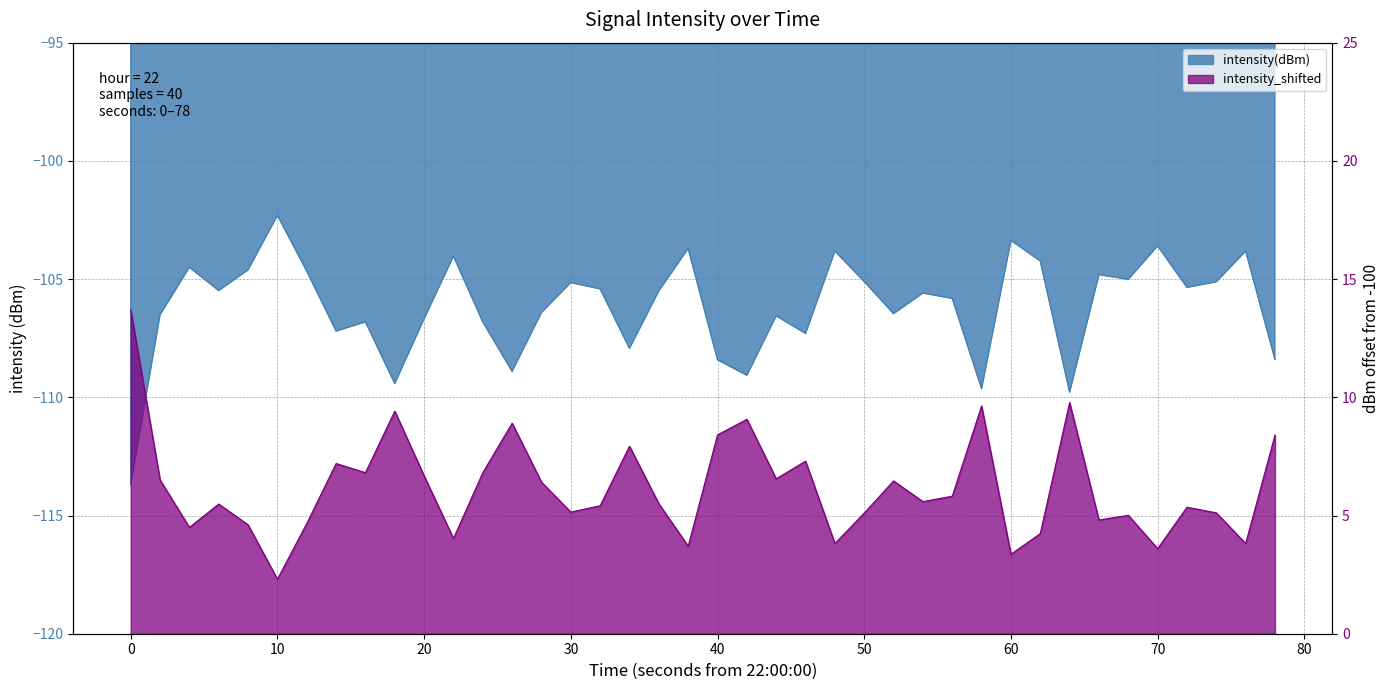

What is the spread (max minus min) of values at 30?

110.3